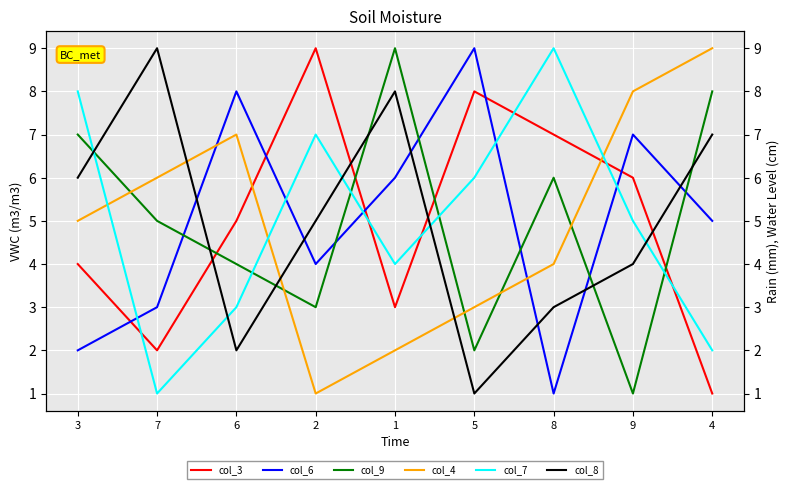

List the series in order of their peak value, highest first.

col_3, col_6, col_9, col_4, col_7, col_8